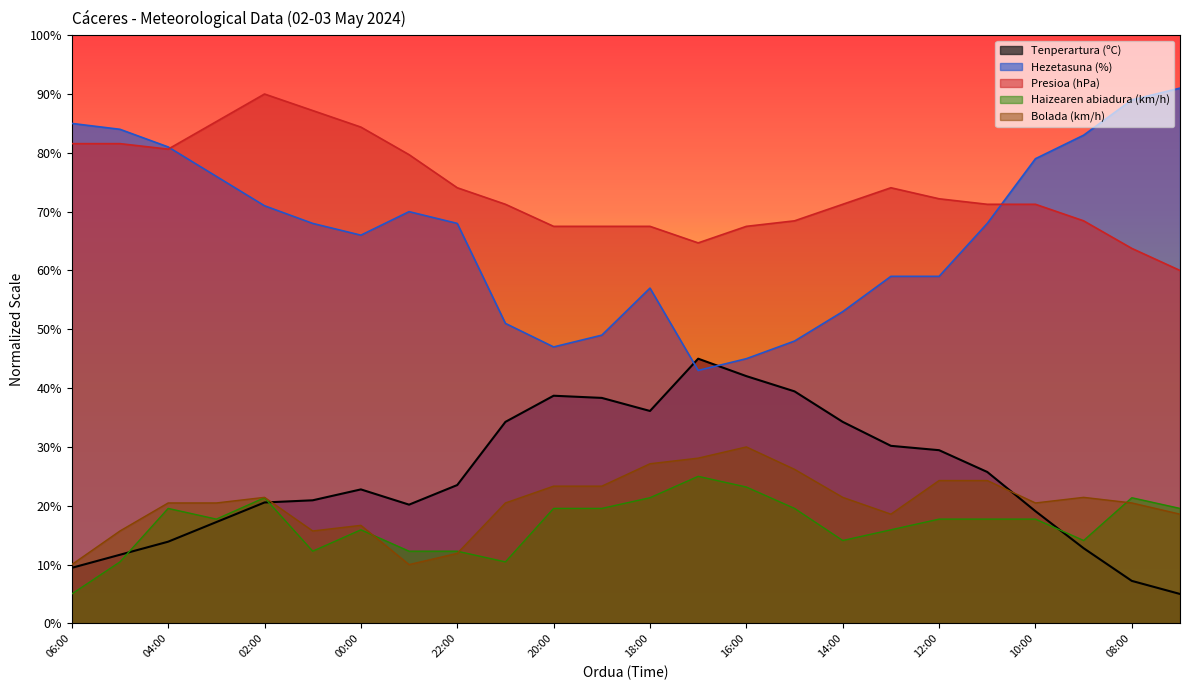

What is the difference between the Haizearen abiadura (km/h) values at 04:00 and 05:00?

9.1